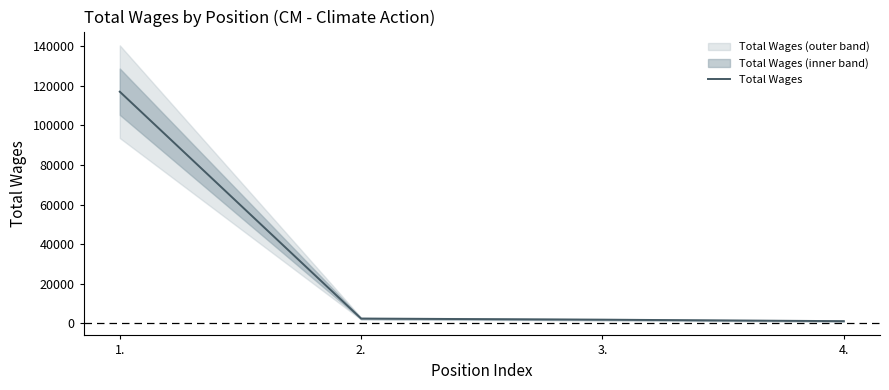

What is the maximum value shown in the chart?

117034